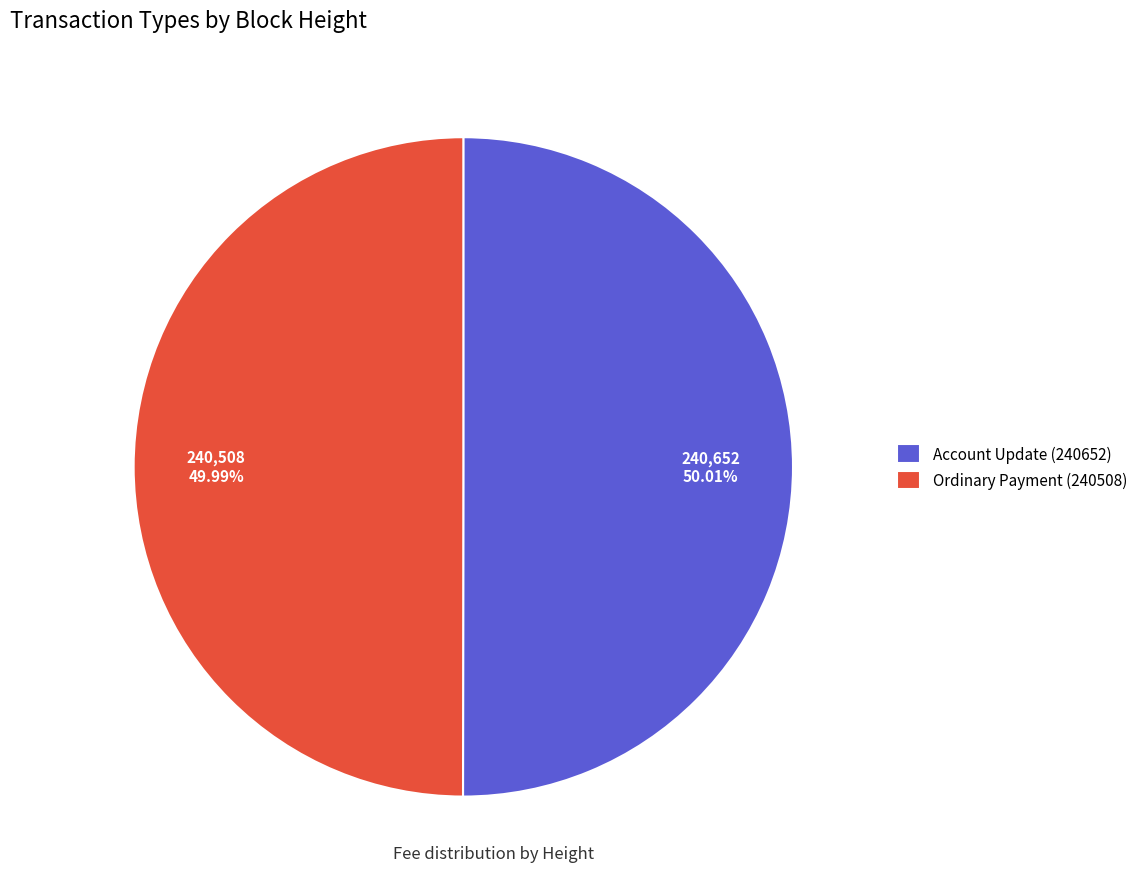

Is there any slice that represents more than half of the pie?

Yes